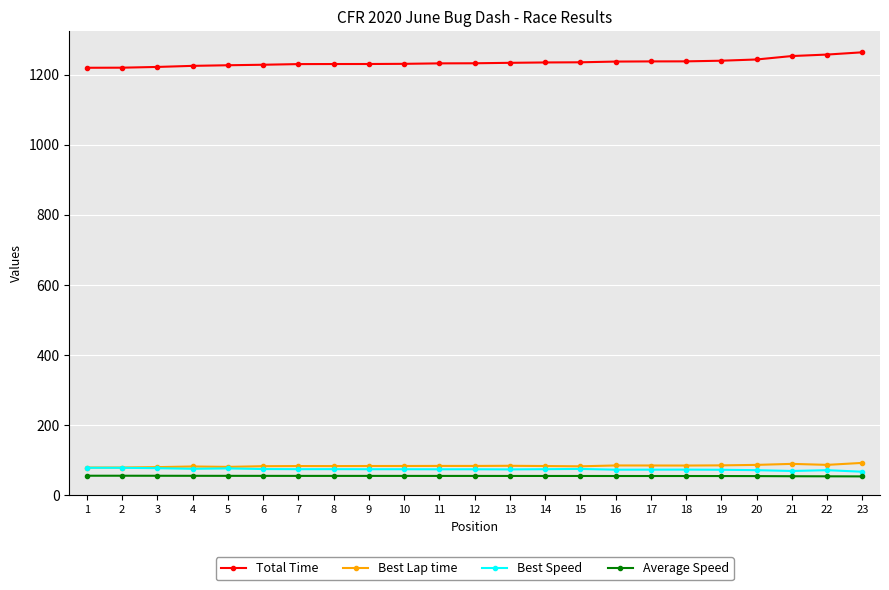

The Best Speed series shows 74.0 at 8. True or false?

True